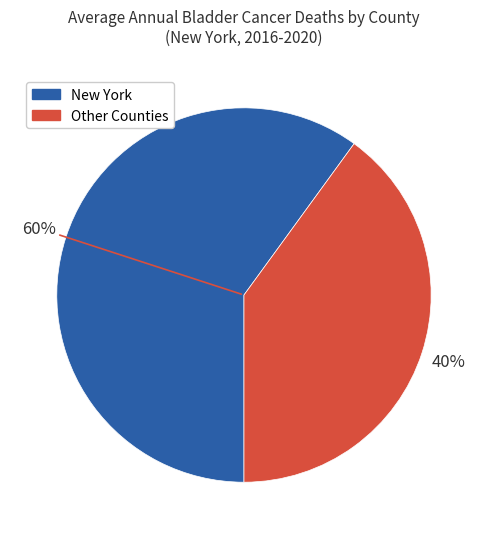

To the nearest percent, what is the difference between the largest and smallest slice percentages?

20%